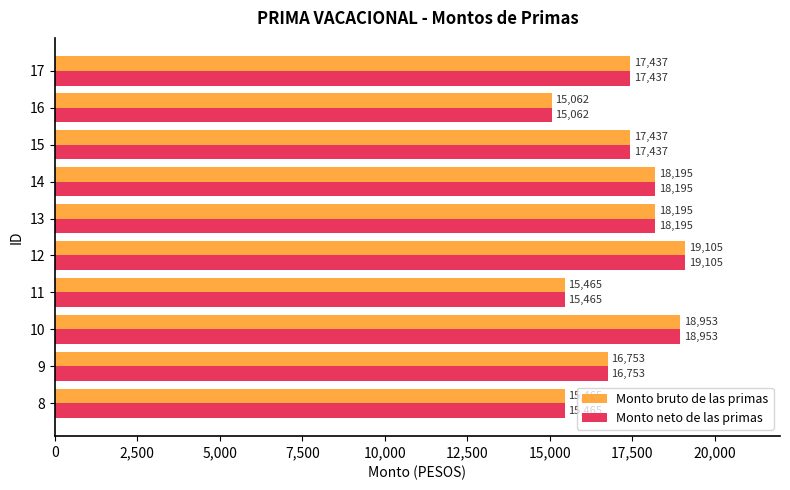

The Monto neto de las primas series shows 15464.8 at 11. True or false?

True